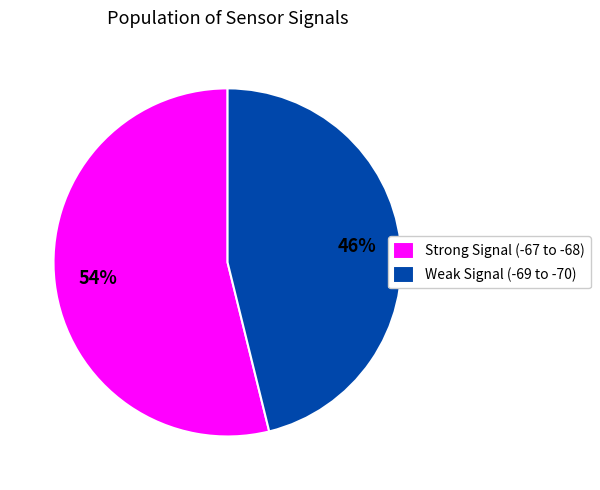

What is the smallest slice in the pie chart?

Weak Signal (-69 to -70)